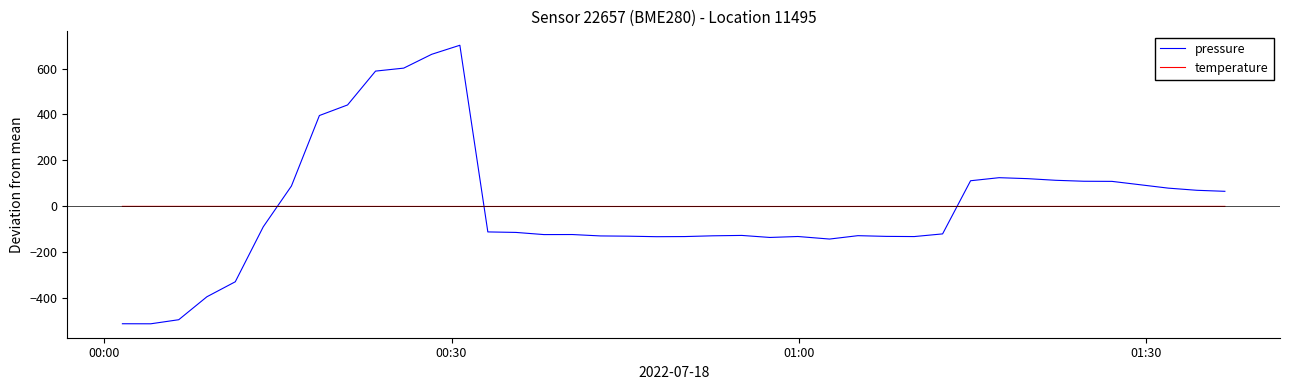

Which series has the widest spread of values?

pressure